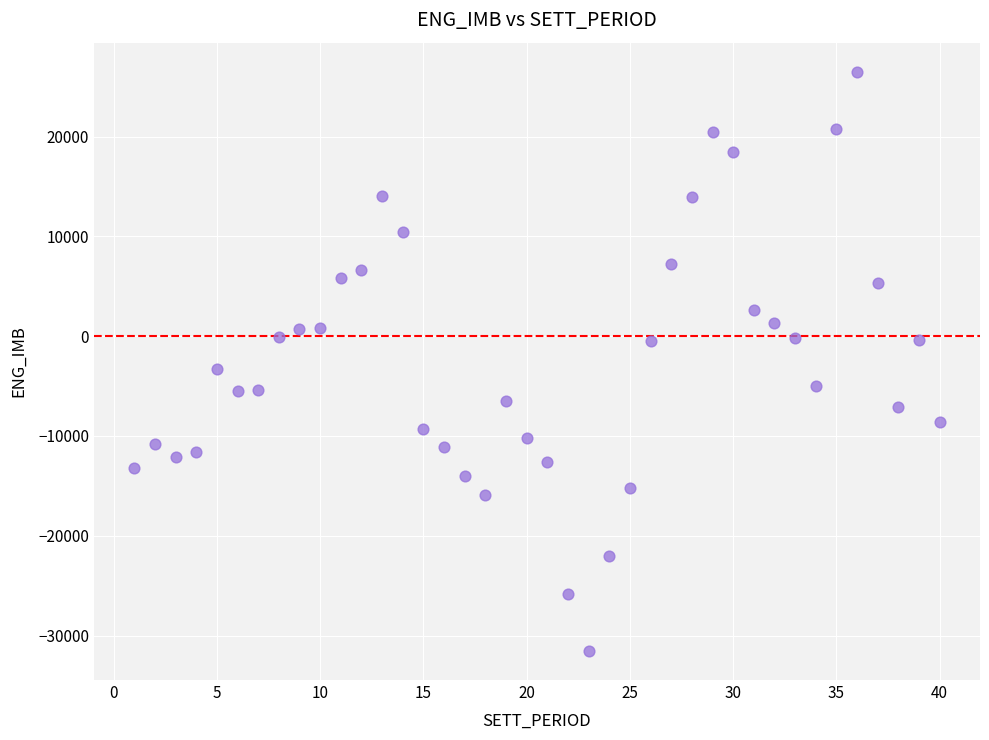

What is the range of Y values (max minus min)?

58067.7